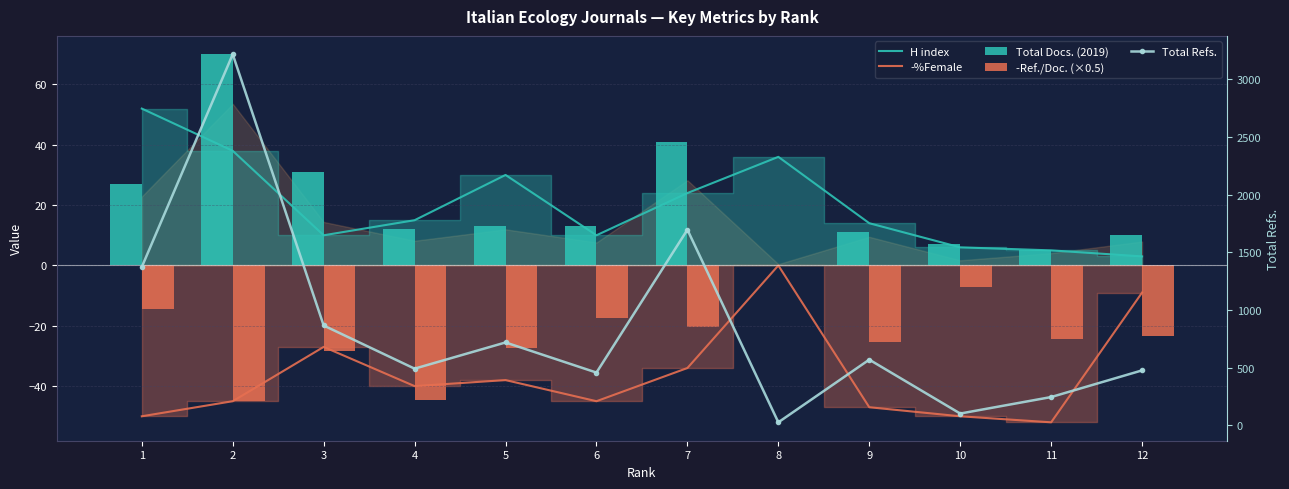

What is the total value across all series at 7?

1705.5